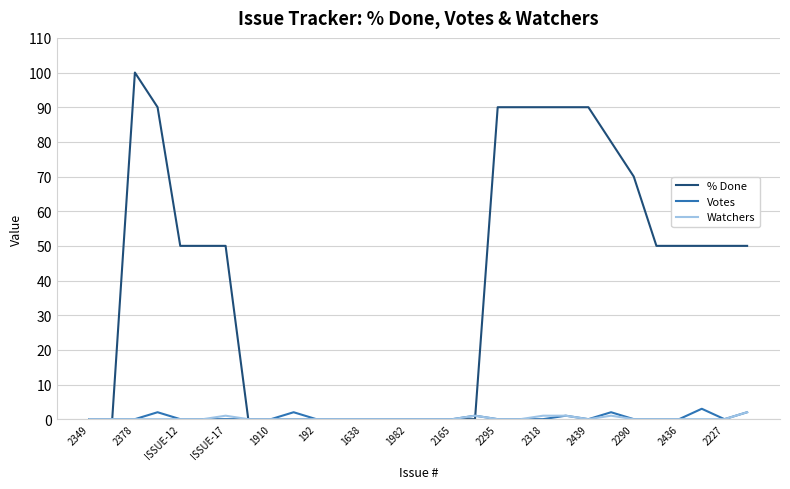

Which series has the largest total across all categories?

% Done